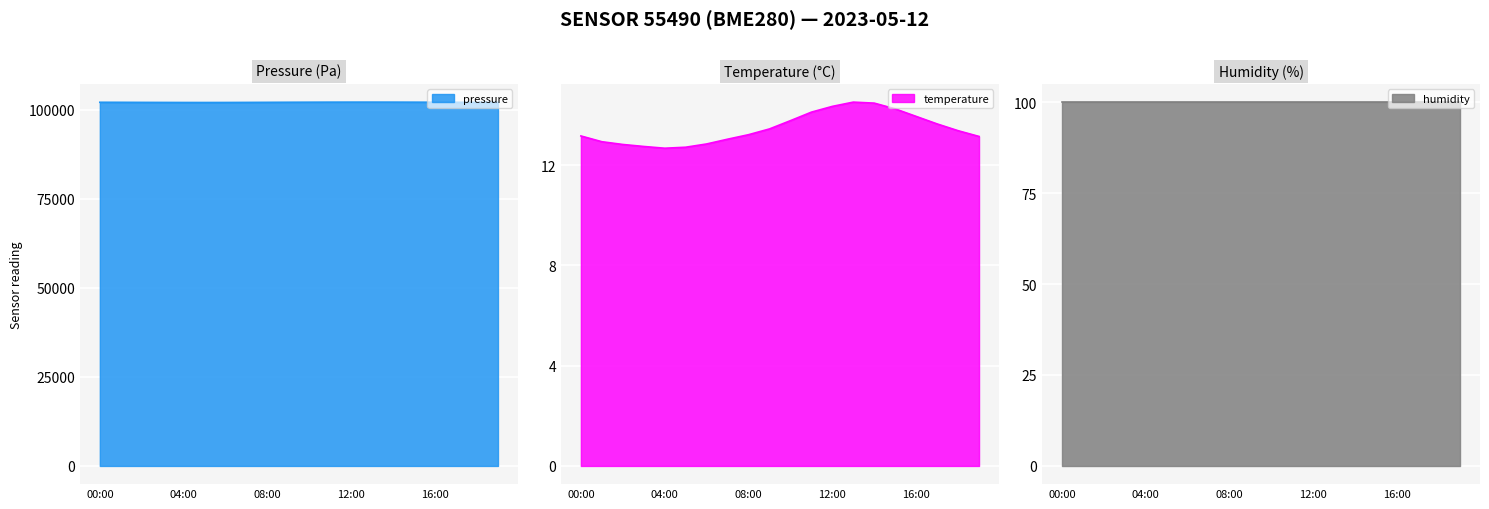

What is the highest value of the pressure series?

102118.8